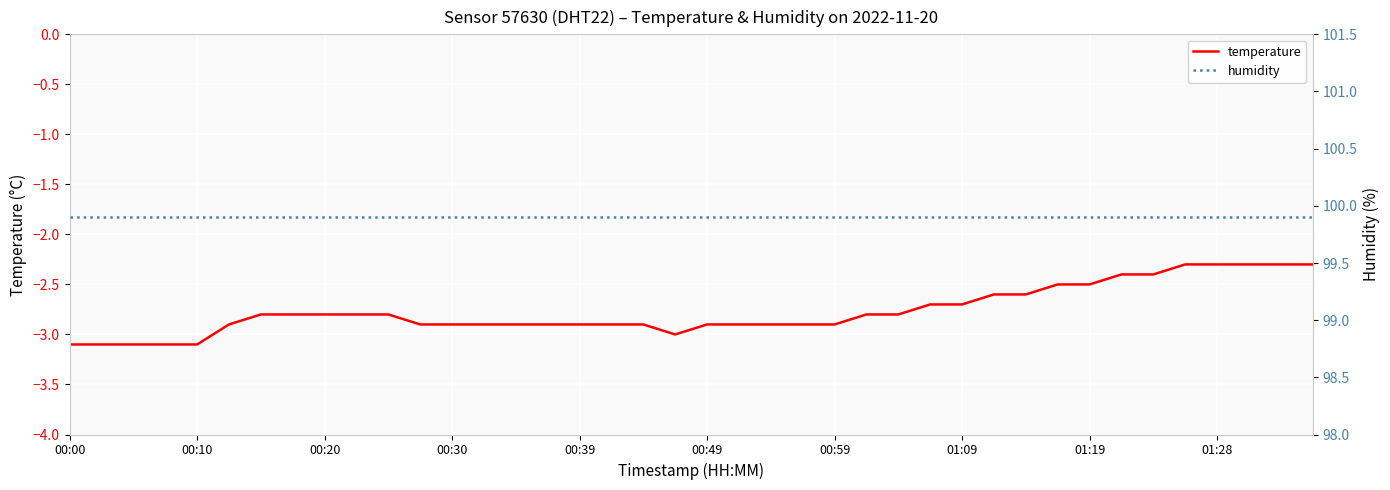

What is the maximum value for temperature?

-2.3